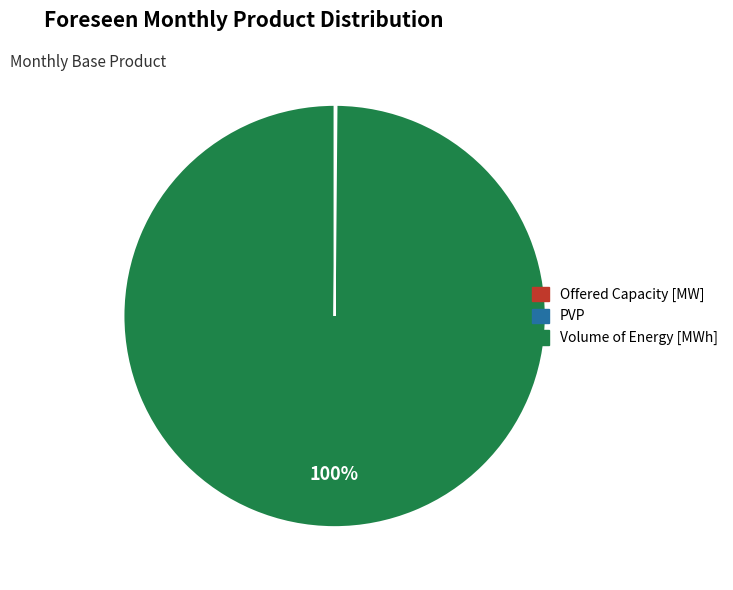

To the nearest percent, what is the difference between the largest and smallest slice percentages?

100%